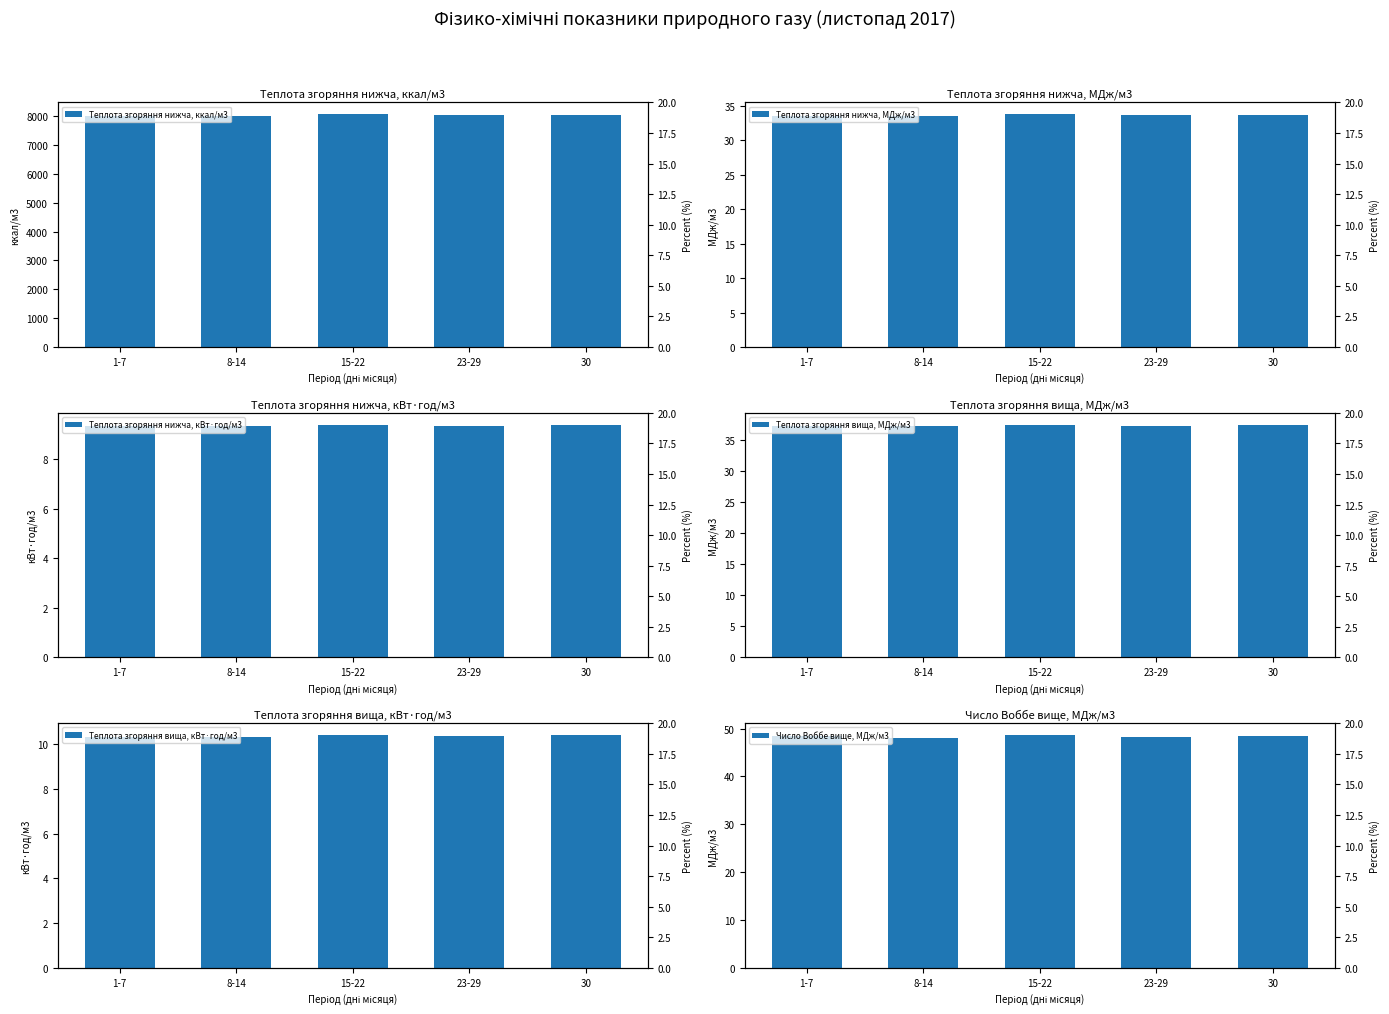

What is the label of the 4th bar from the left?

23-29